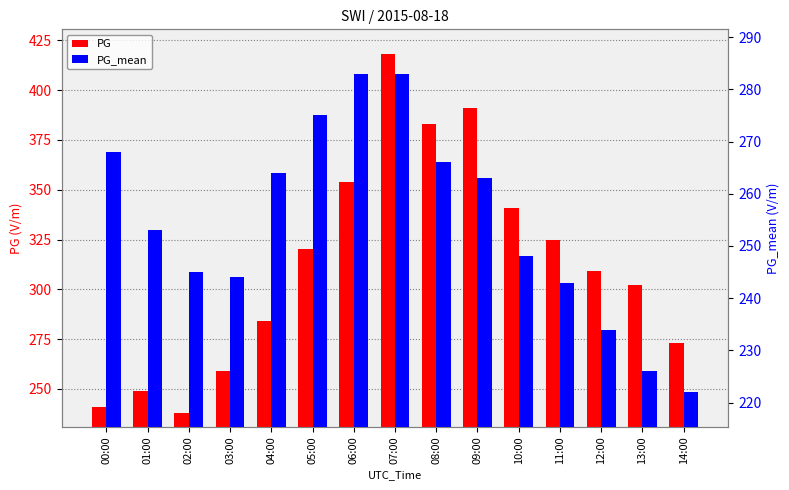

What position from the right is 03:00?

12